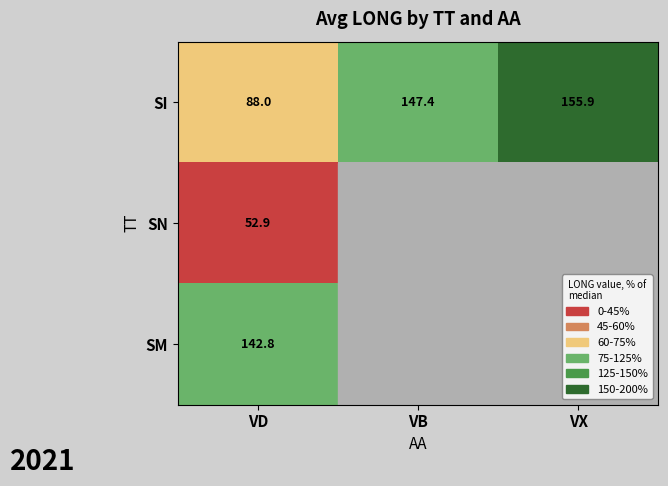

At VD, list the series in order from largest to smallest.

SM, SI, SN